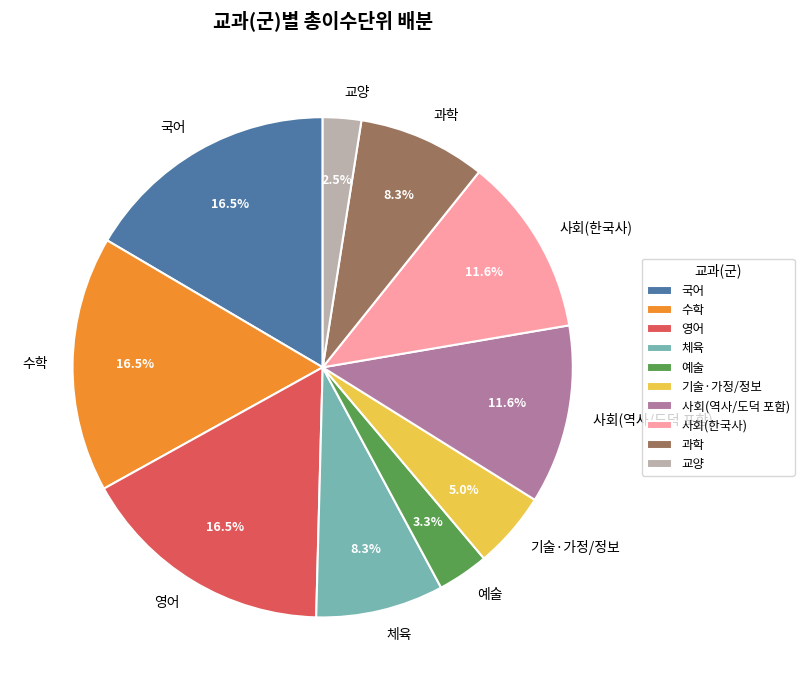

What percentage is NOT represented by 사회(한국사)?

88.4%